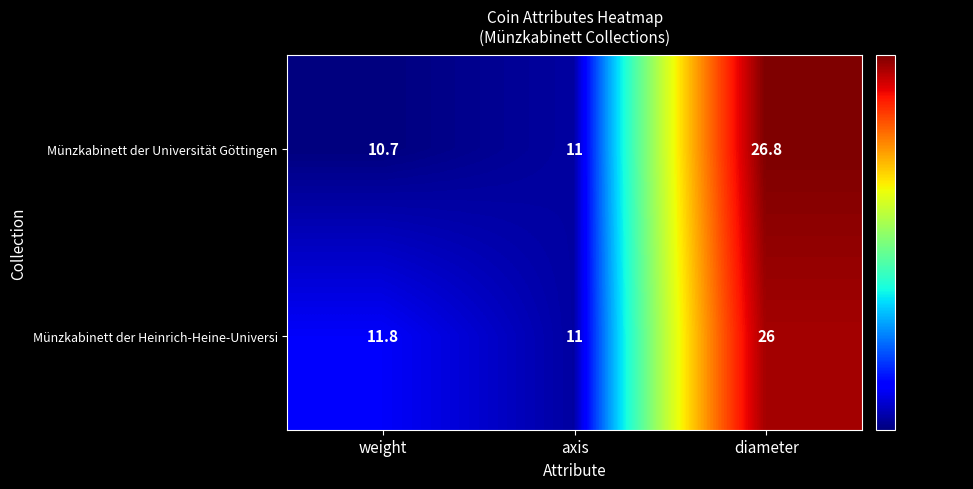

How many distinct data groups are displayed?

2